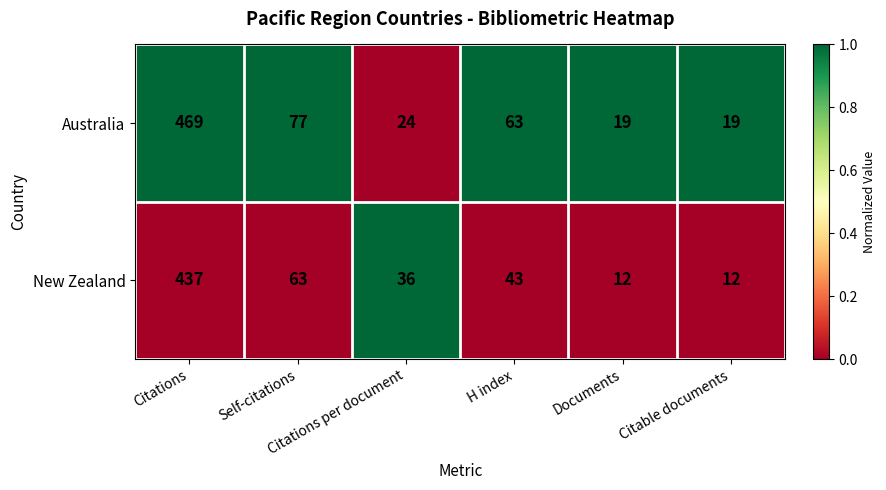

Which series has the largest total across all categories?

Australia